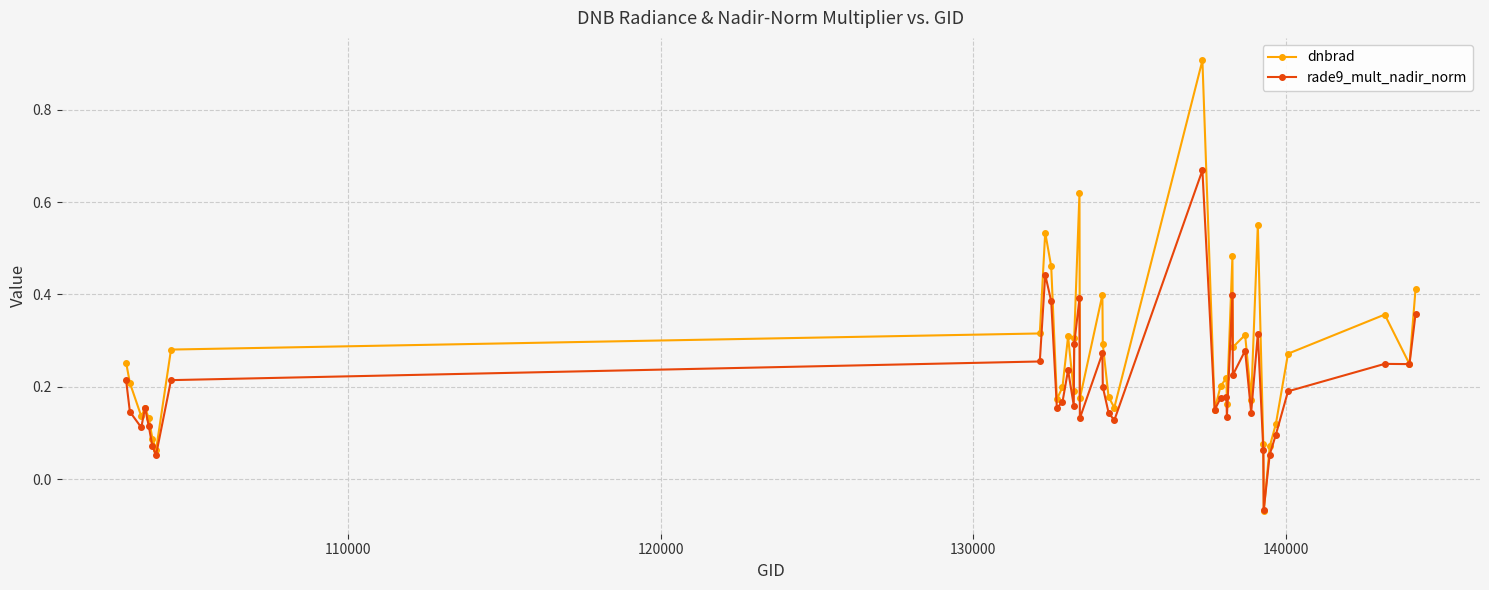

Rank the series by their maximum value, from lowest to highest.

rade9_mult_nadir_norm, dnbrad